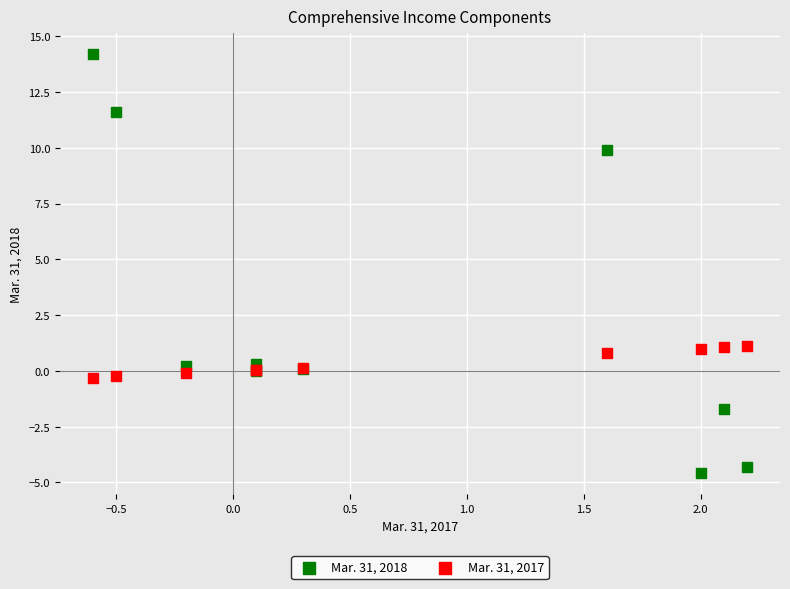

Which series contains the highest Y value?

Mar. 31, 2018